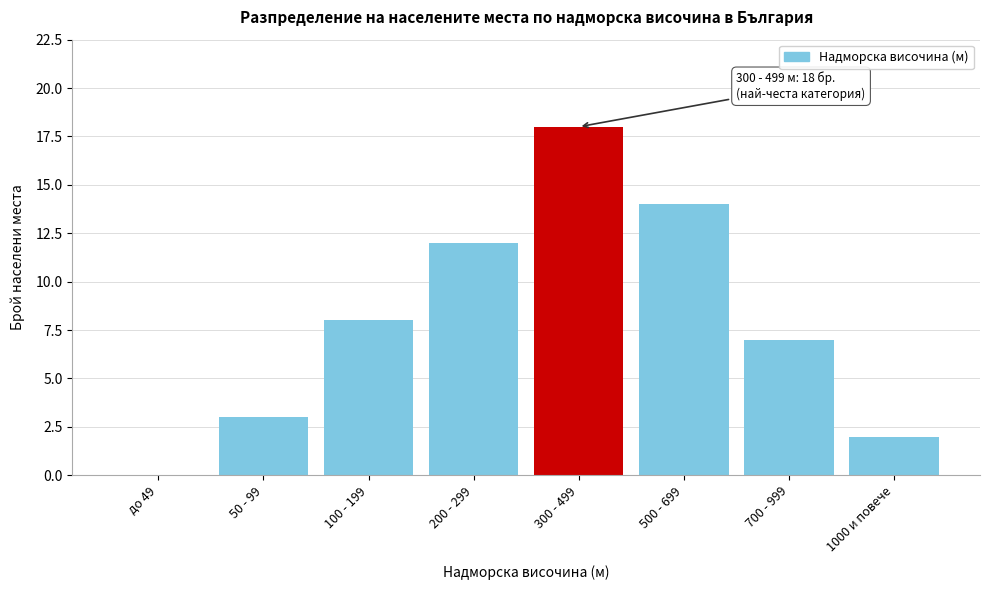

Reading left to right, extract all data points from this chart.

до 49=0	50 - 99=3	100 - 199=8	200 - 299=12	300 - 499=18	500 - 699=14	700 - 999=7	1000 и повече=2